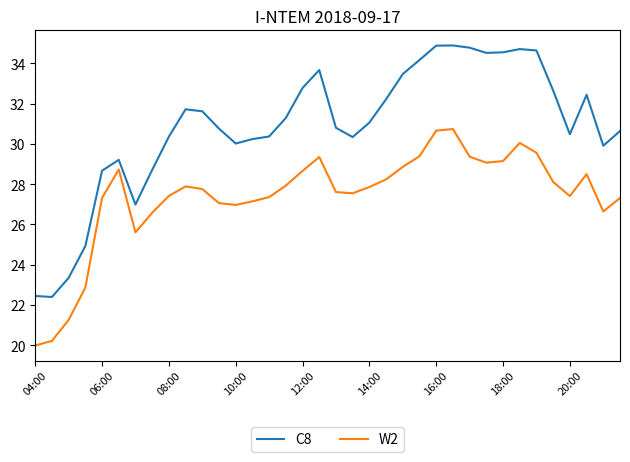

What is the difference between the maximum and minimum values in the C8 series?

12.5